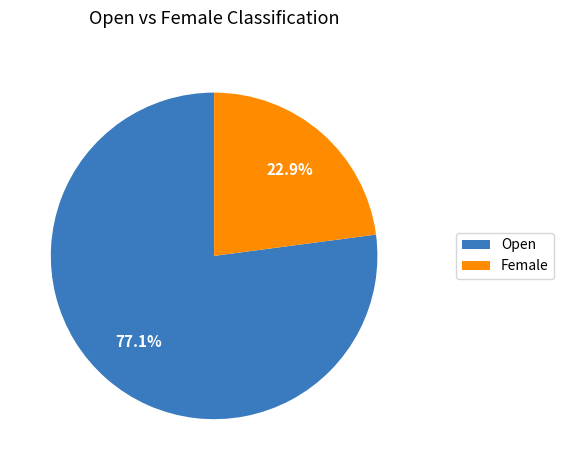

Count the number of slices in the pie.

2